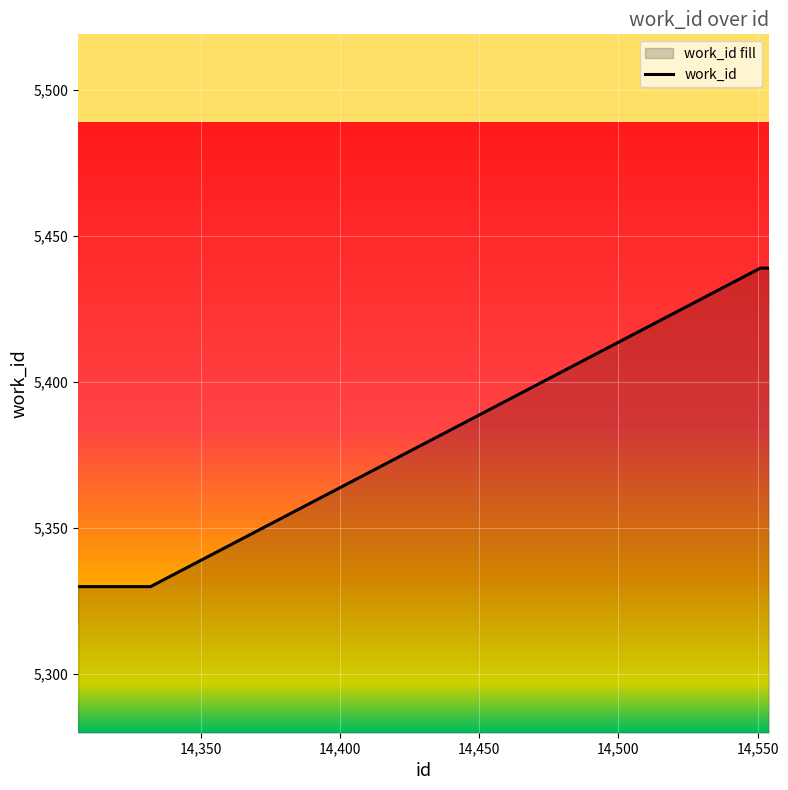

List the labels in order of value, largest first.

14551, 14552, 14553, 14554, 14306, 14324, 14325, 14329, 14330, 14332